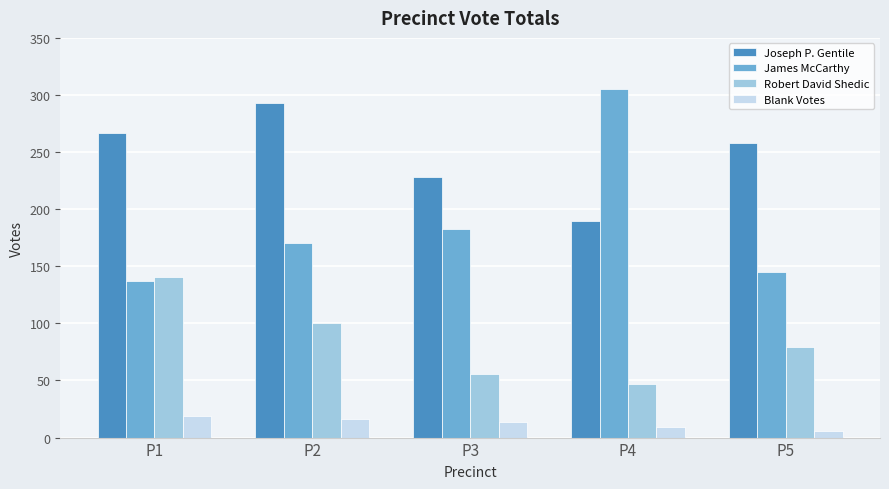

Which label corresponds to the smallest value in the chart?

P5